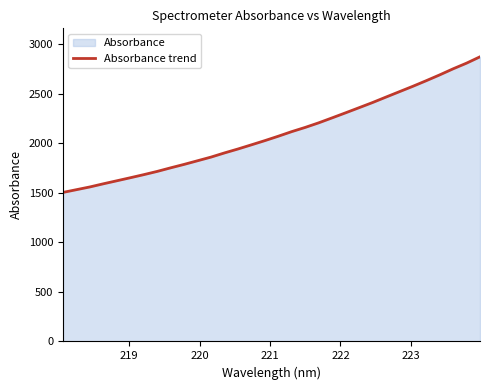

Reading left to right, list all the values displayed in this chart.

1502.9	1530.6	1558.3	1590.0	1620.4	1651.0	1682.2	1714.9	1751.0	1785.8	1822.6	1859.4	1901.5	1941.1	1983.1	2025.5	2070.0	2116.4	2158.8	2204.8	2255.0	2305.8	2357.4	2409.3	2464.3	2518.8	2573.2	2629.9	2688.4	2749.7	2807.0	2870.9